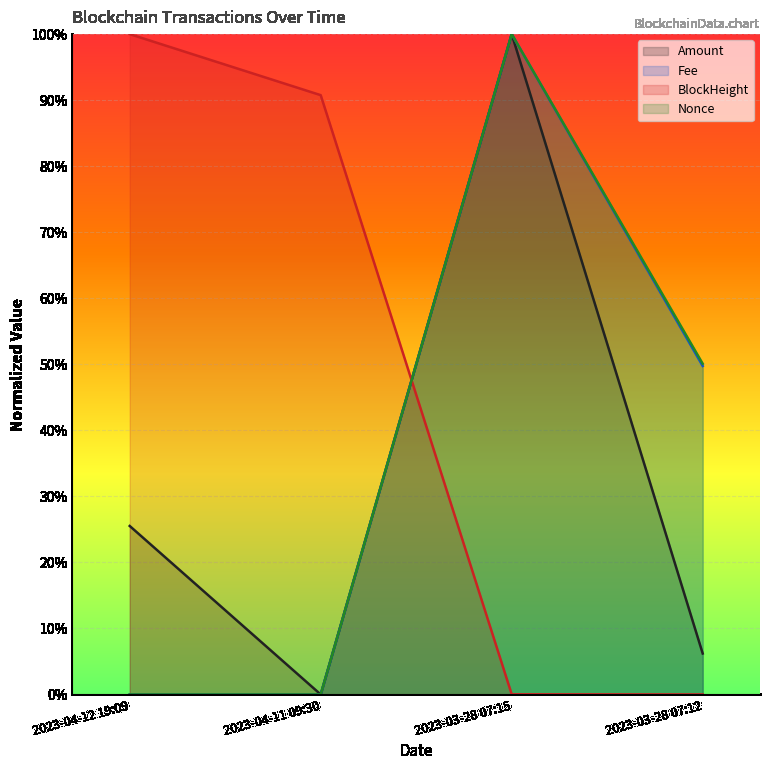

True or false: Amount has a value of 0.0 at 2023-03-28 07:12.

False